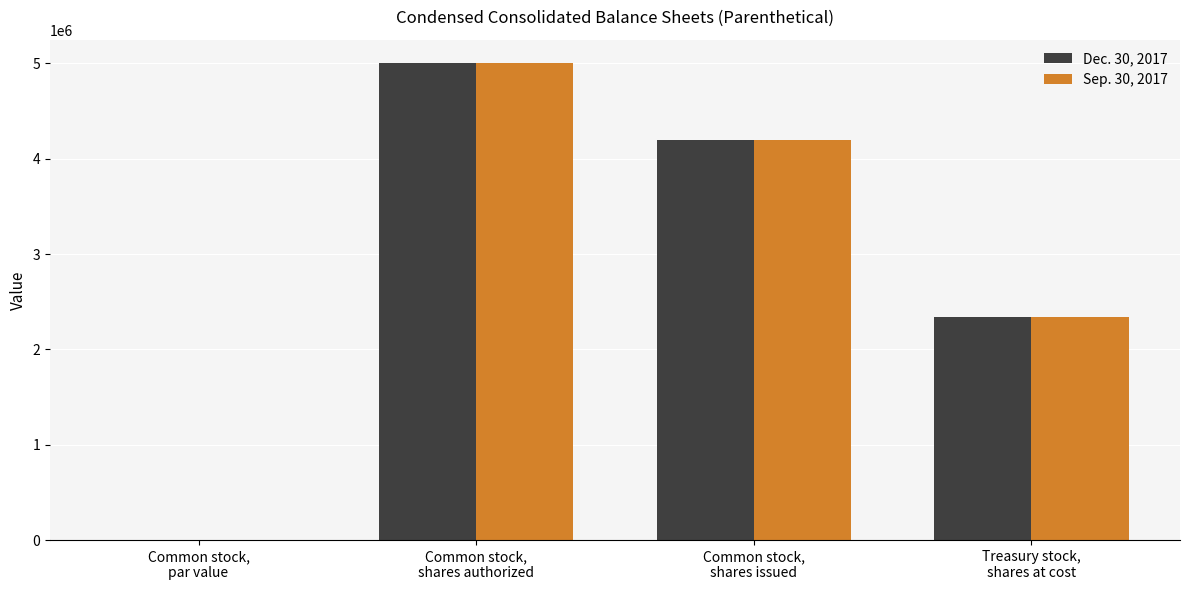

What is the greatest value displayed?

5000000.0